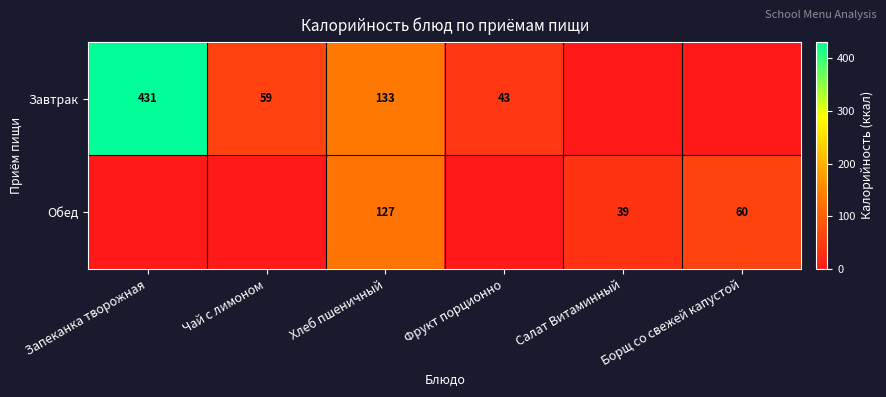

True or false: Обед has a value of 22 at Борщ со свежей капустой.

False